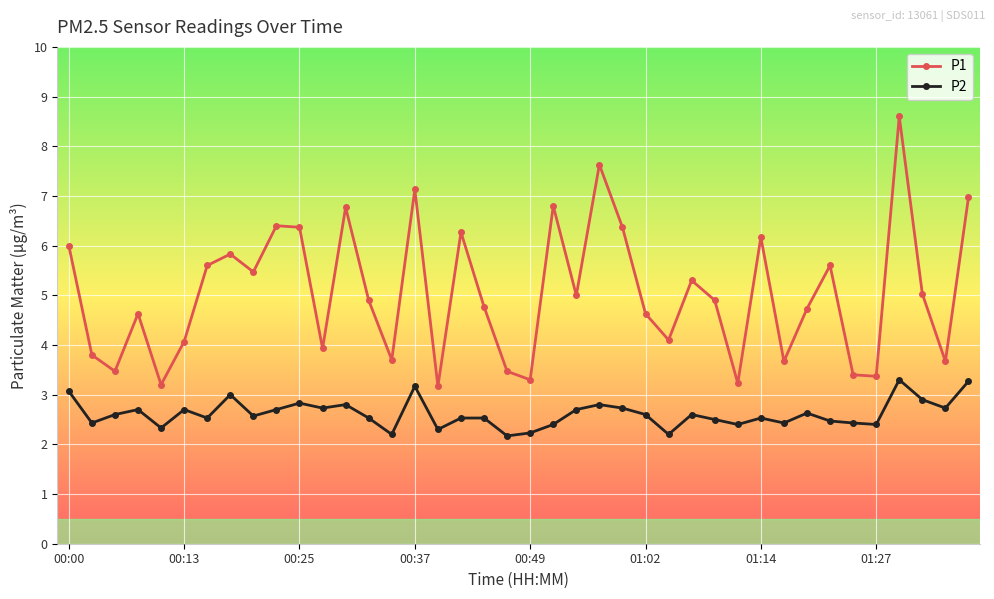

Which series has the largest total across all categories?

P1